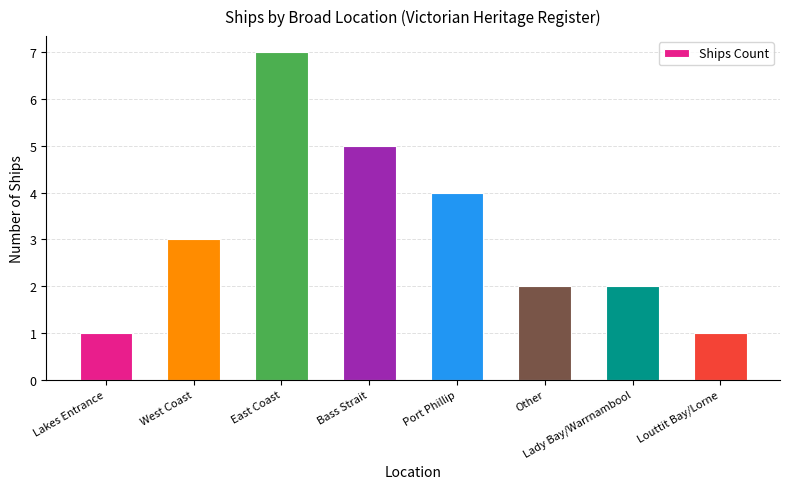

True or false: the data shows 2 at Lakes Entrance.

False